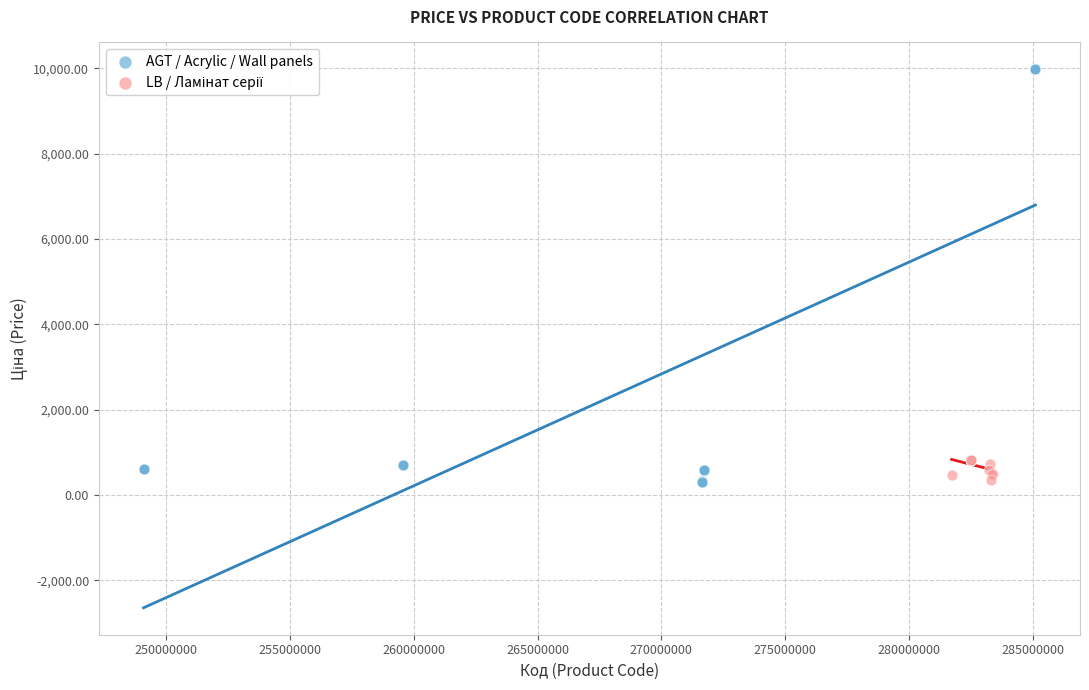

Which series reaches the maximum Y coordinate?

AGT / Acrylic / Wall panels